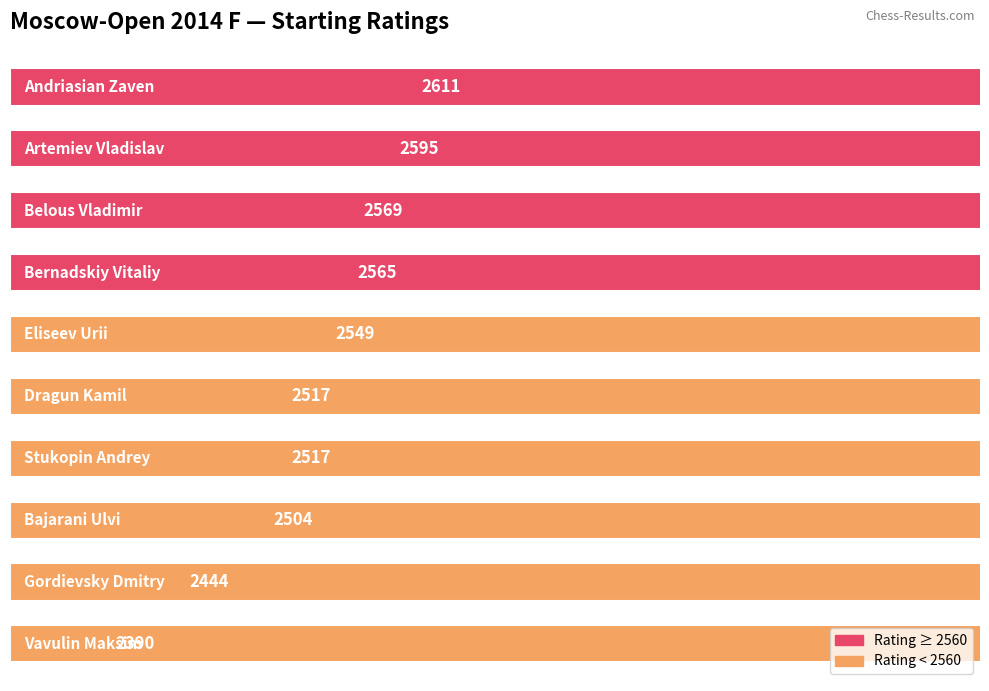

What is the difference between the maximum and minimum values?

221